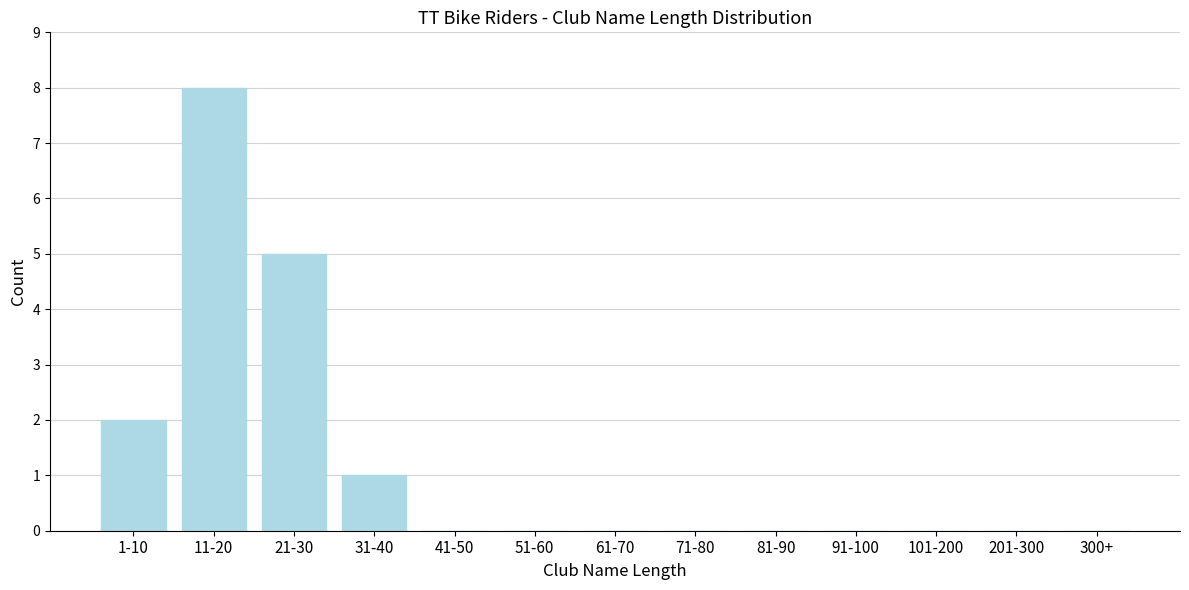

Reading left to right, list all the values displayed in this chart.

1-10=2	11-20=8	21-30=5	31-40=1	41-50=0	51-60=0	61-70=0	71-80=0	81-90=0	91-100=0	101-200=0	201-300=0	300+=0